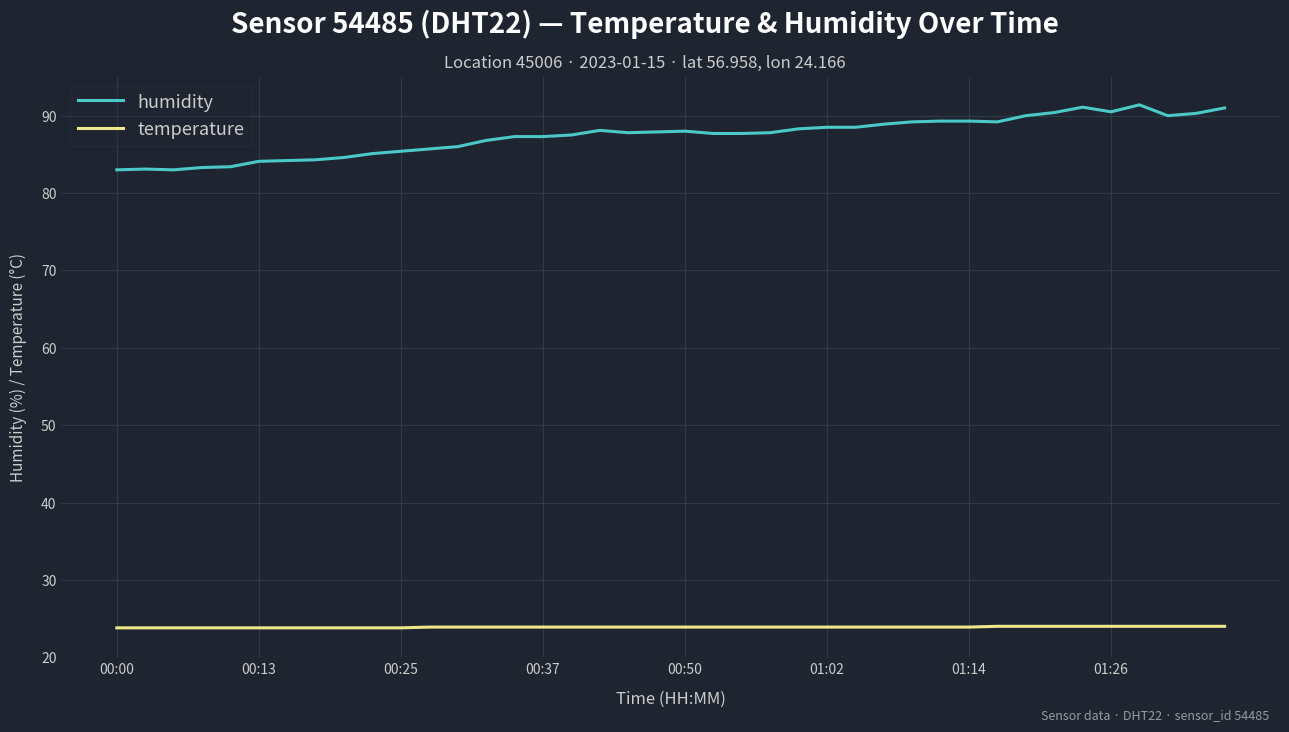

What is the average value of the temperature series?

23.9